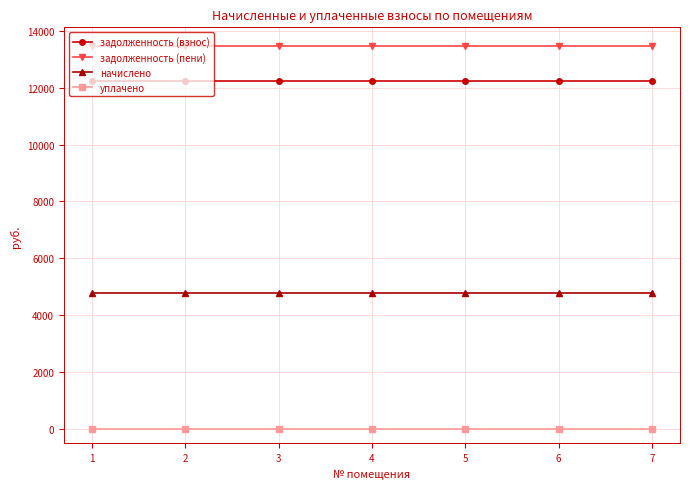

What is the average value of the задолженность (взнос) series?

12250.5